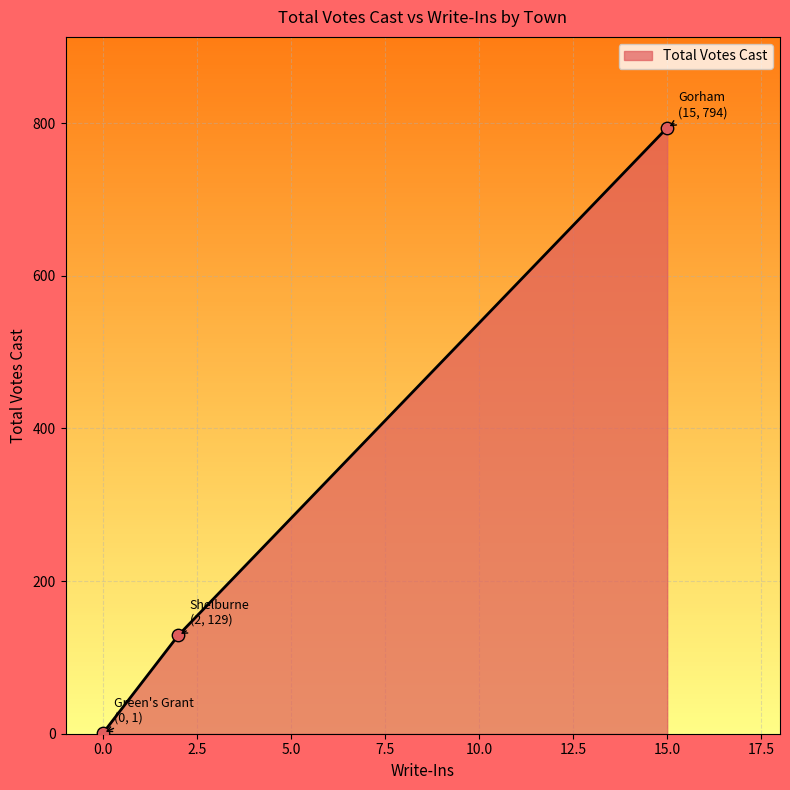

What is the maximum value shown in the chart?

794